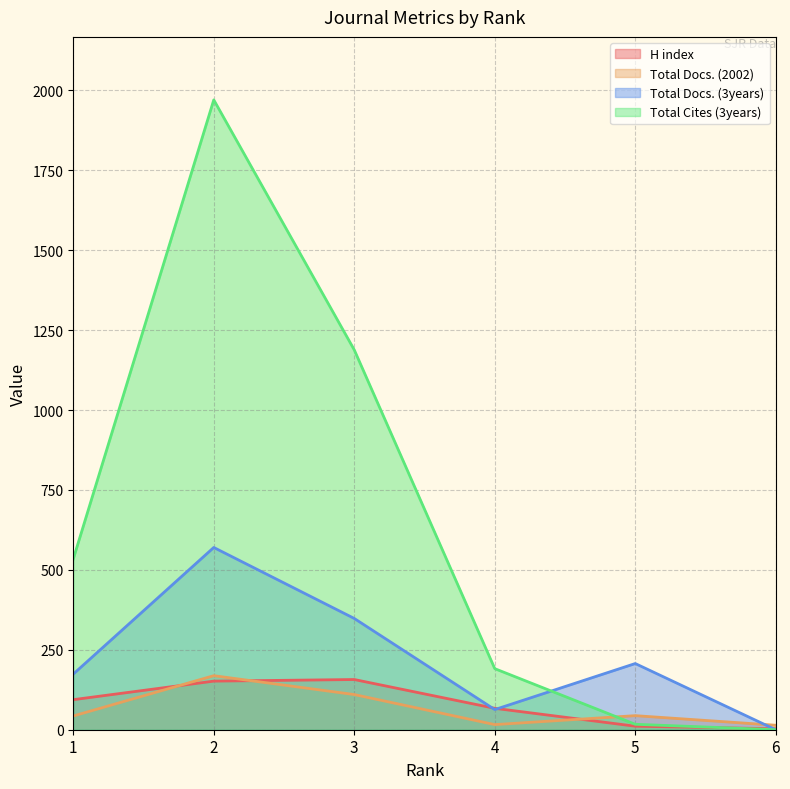

Which series changed the most between 1 and 2?

Total Cites (3years)